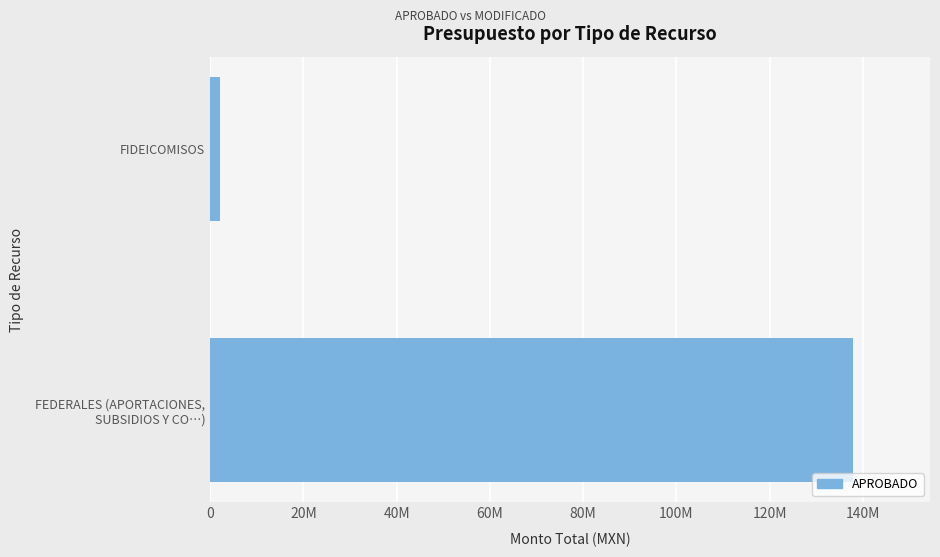

Are the bars grouped side by side (vs. stacked)?

No